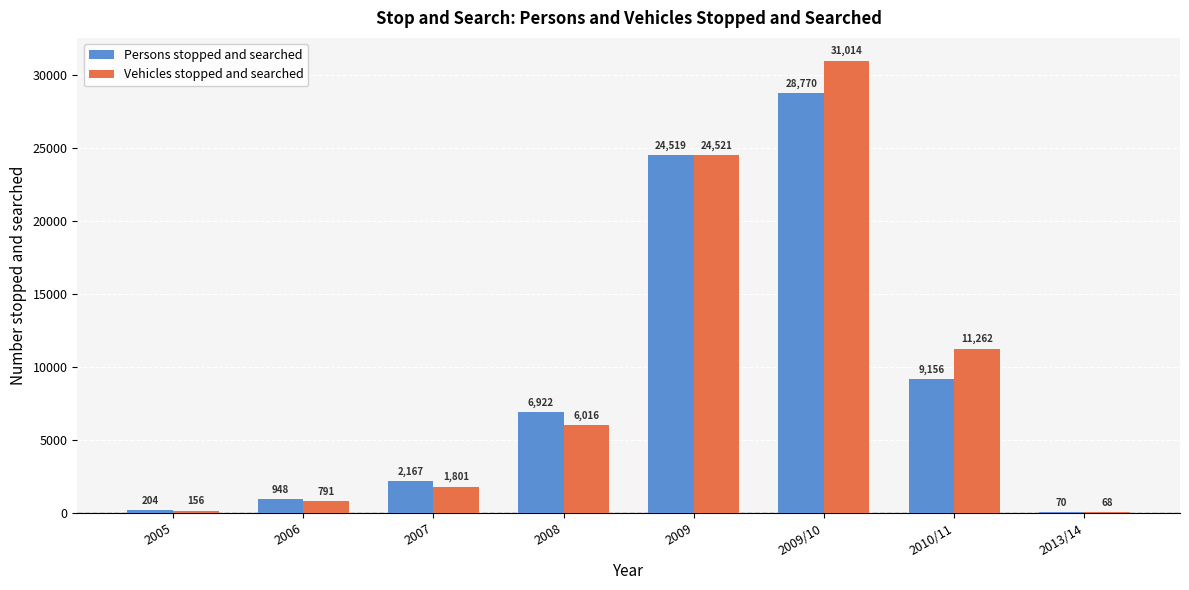

Is the value of Vehicles stopped and searched at 2009 greater than the value of Persons stopped and searched at 2006?

Yes